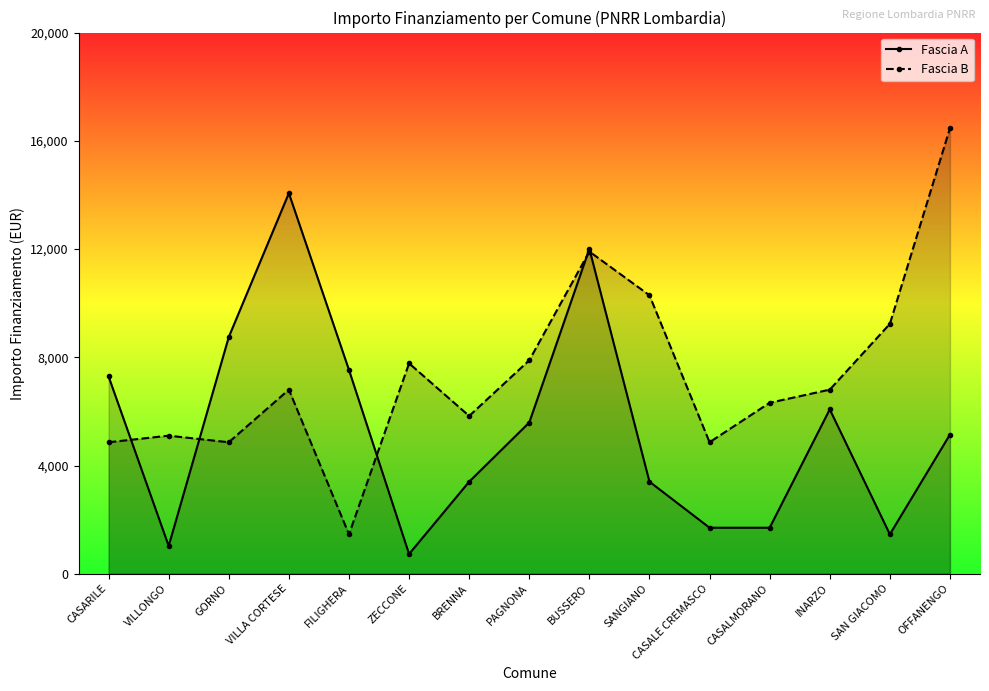

In Fascia B, how many points are higher than both neighbors (excluding endpoints)?

4